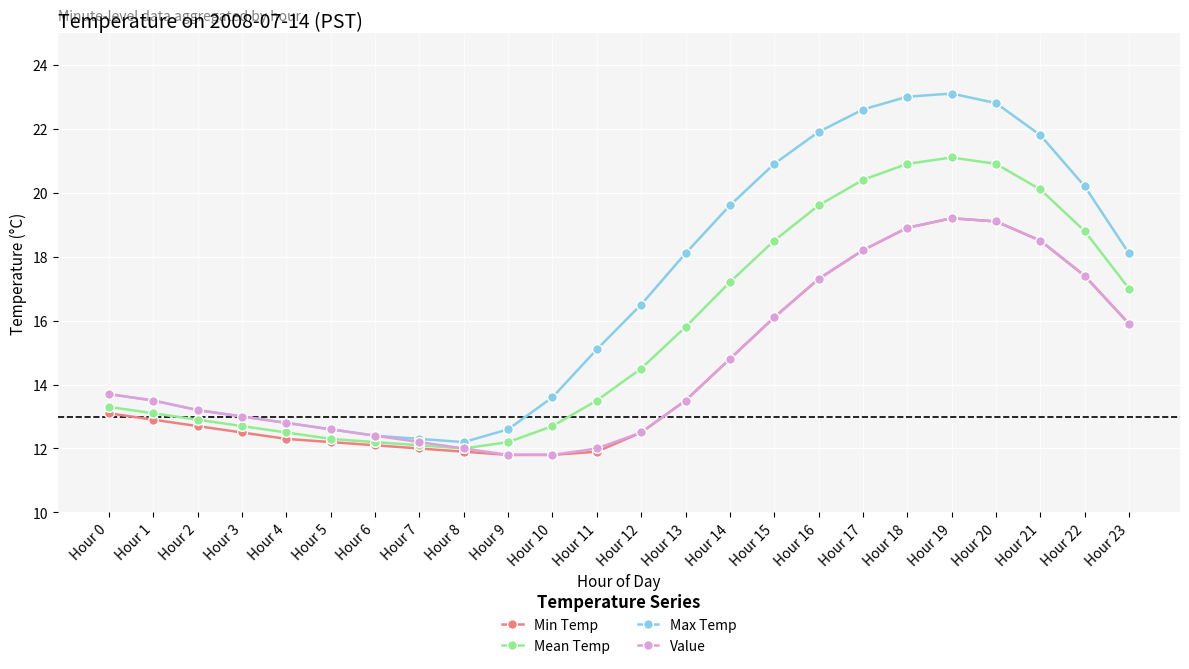

Which series has the widest spread of values?

Max Temp